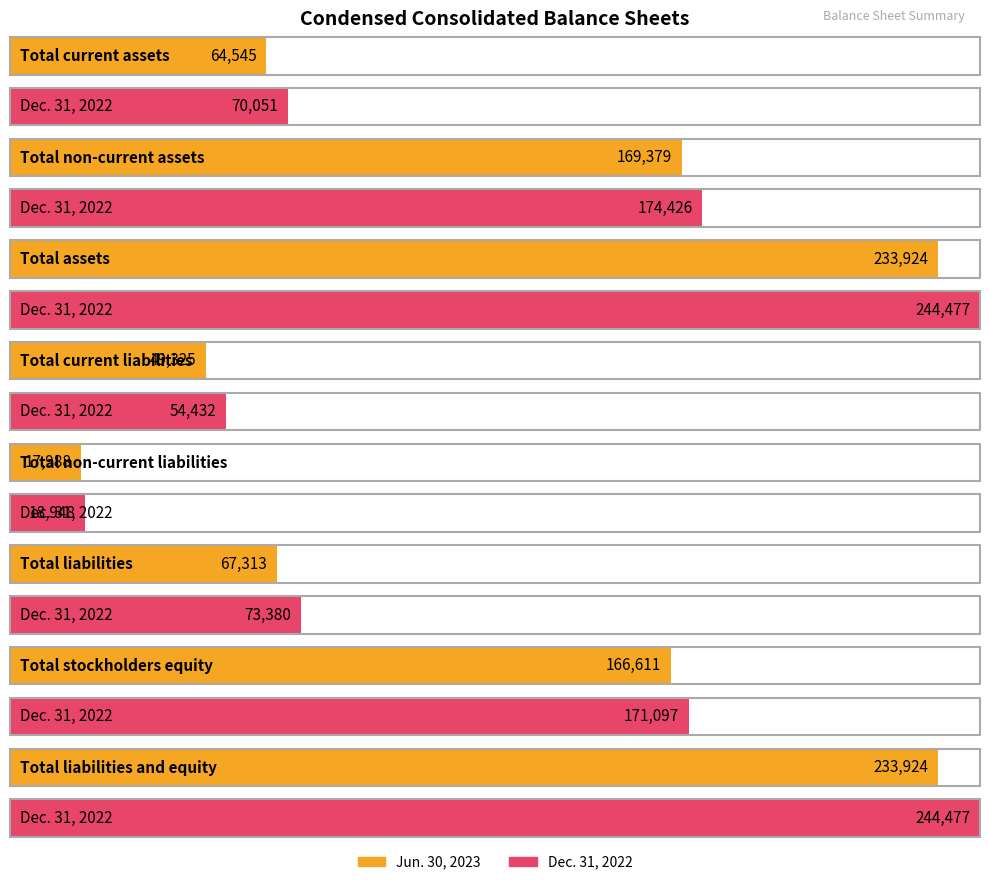

Between Total current liabilities and Total liabilities, which is larger?

Total liabilities